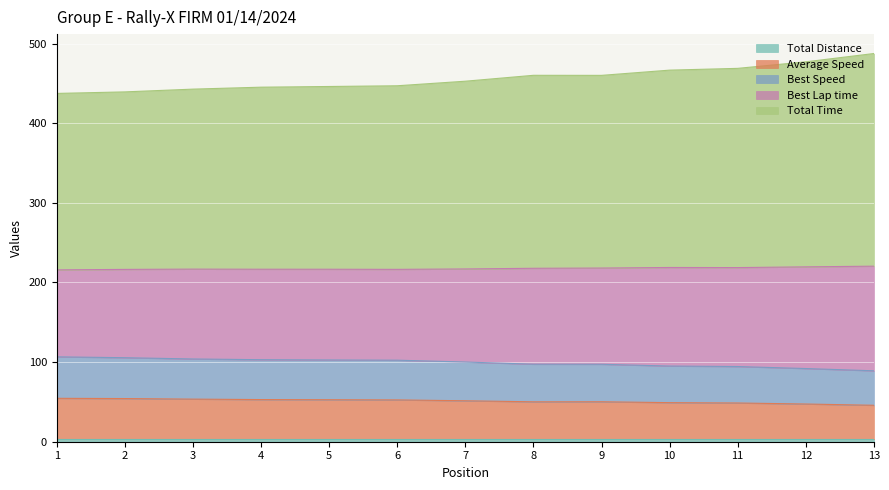

At which label does Average Speed first exceed 216?

2